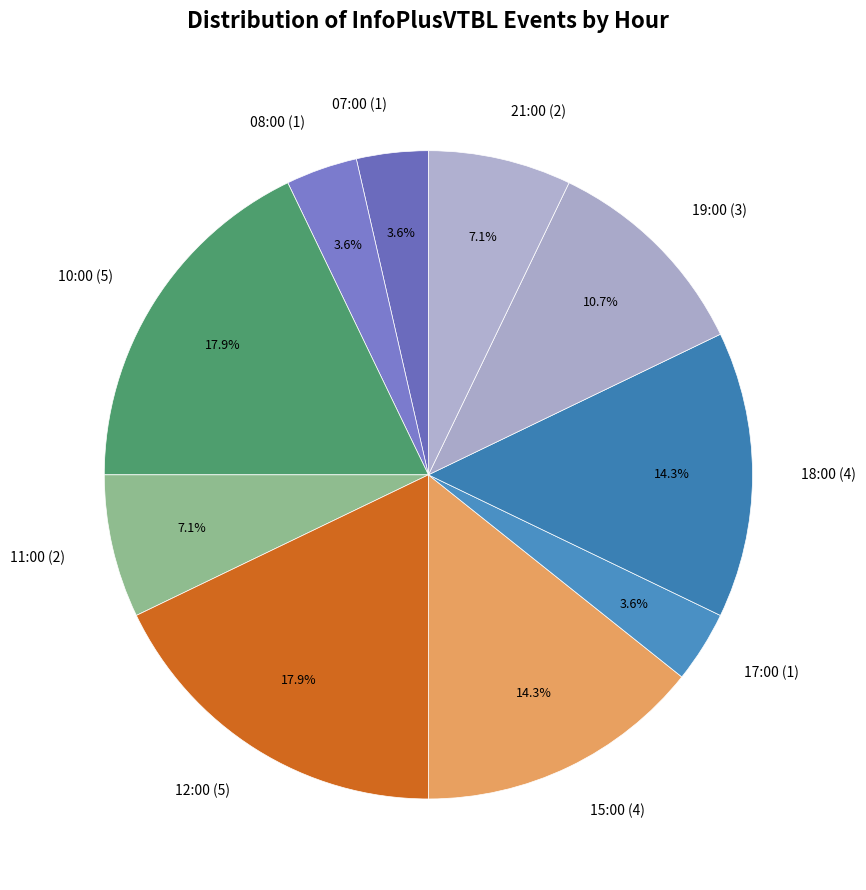

Between 15:00 (4) and 12:00 (5), which is larger?

12:00 (5)